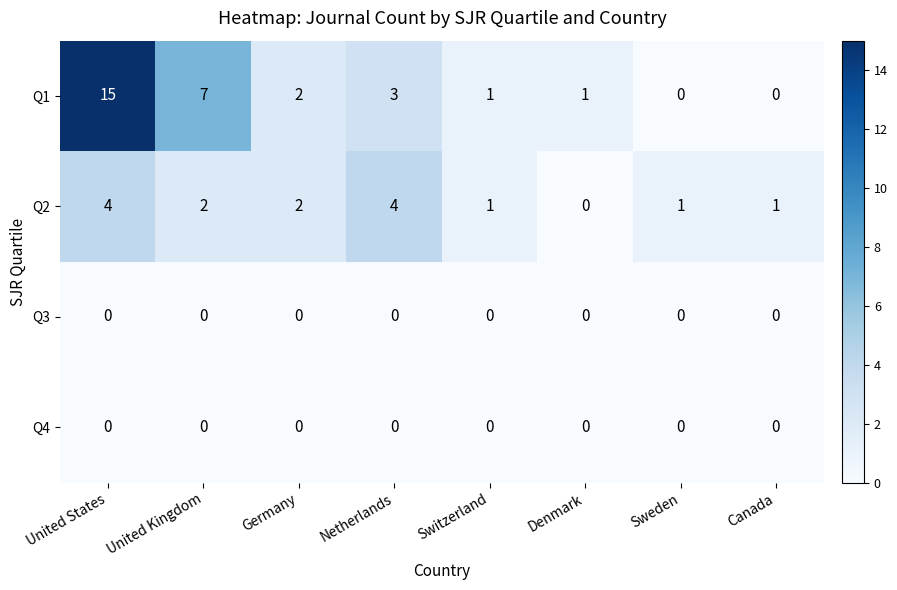

At which label does Q2 first exceed 2?

United States